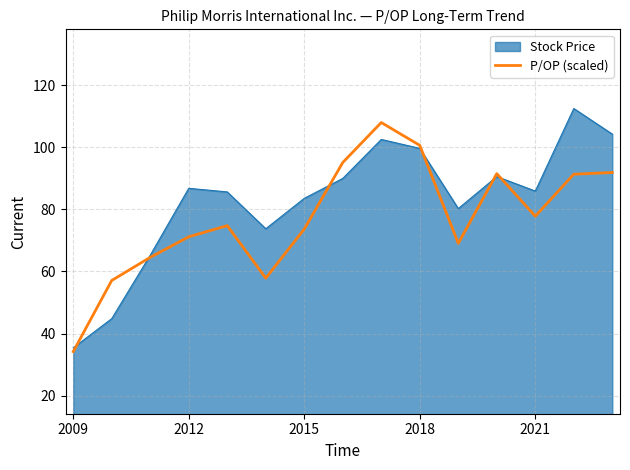

How many lines are shown in the chart?

2